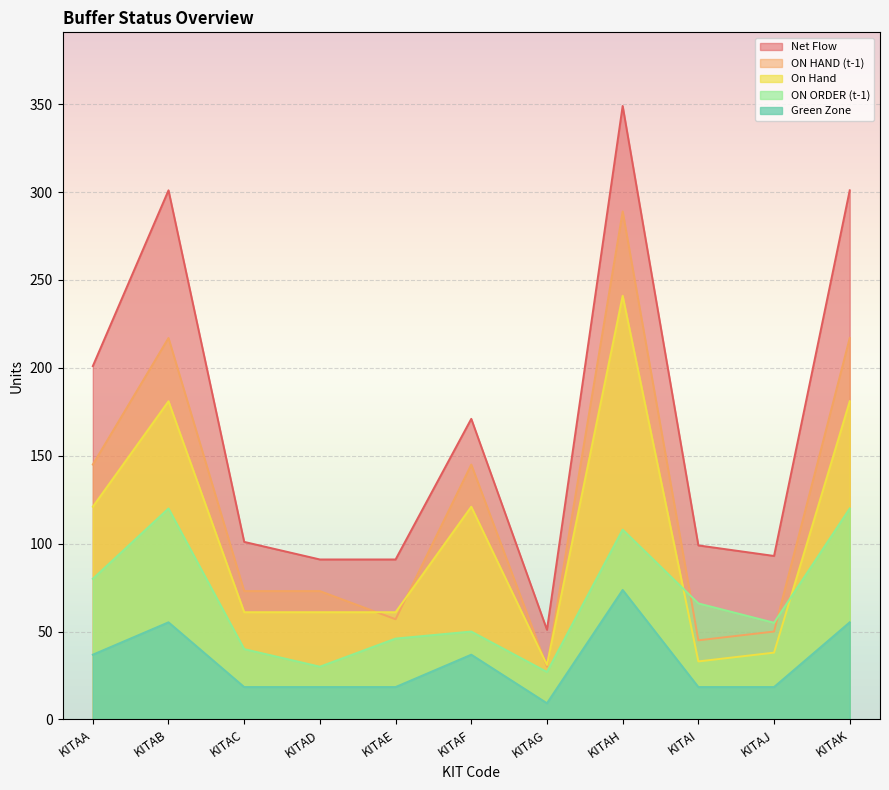

What are all the series names shown in the legend?

Net Flow, ON HAND (t-1), On Hand, ON ORDER (t-1), Green Zone